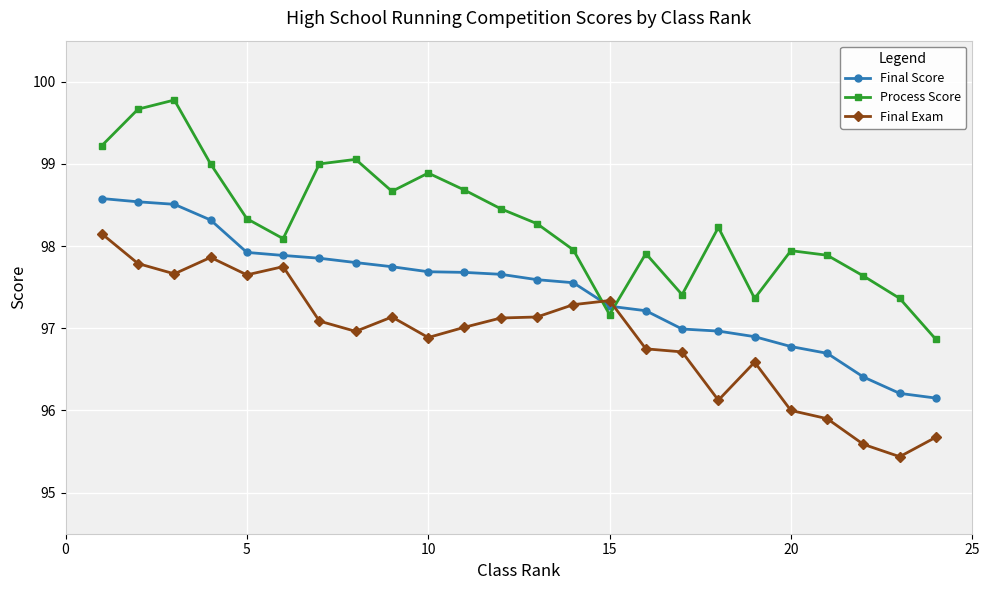

What is the difference between the maximum and minimum values in the Final Exam series?

2.7